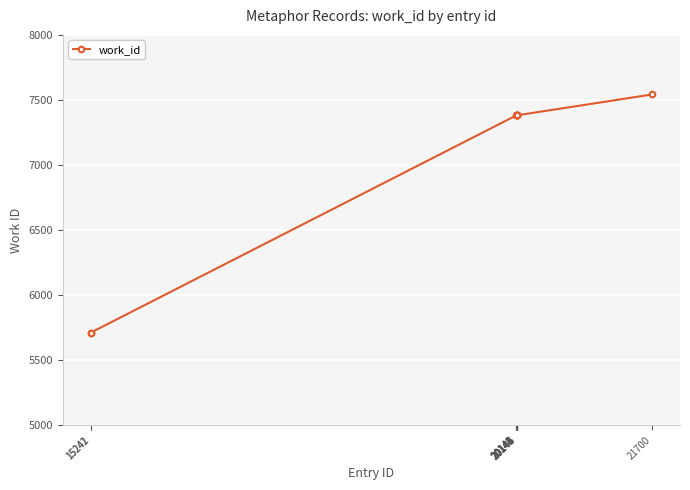

What is the minimum value shown in the chart?

5713